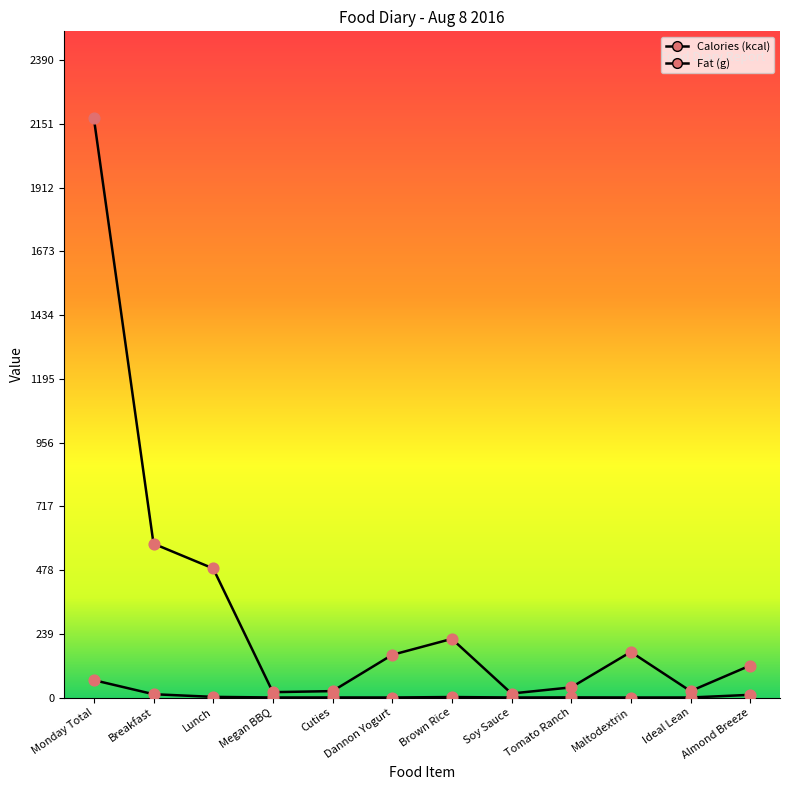

What are all the series names shown in the legend?

Calories (kcal), Fat (g)